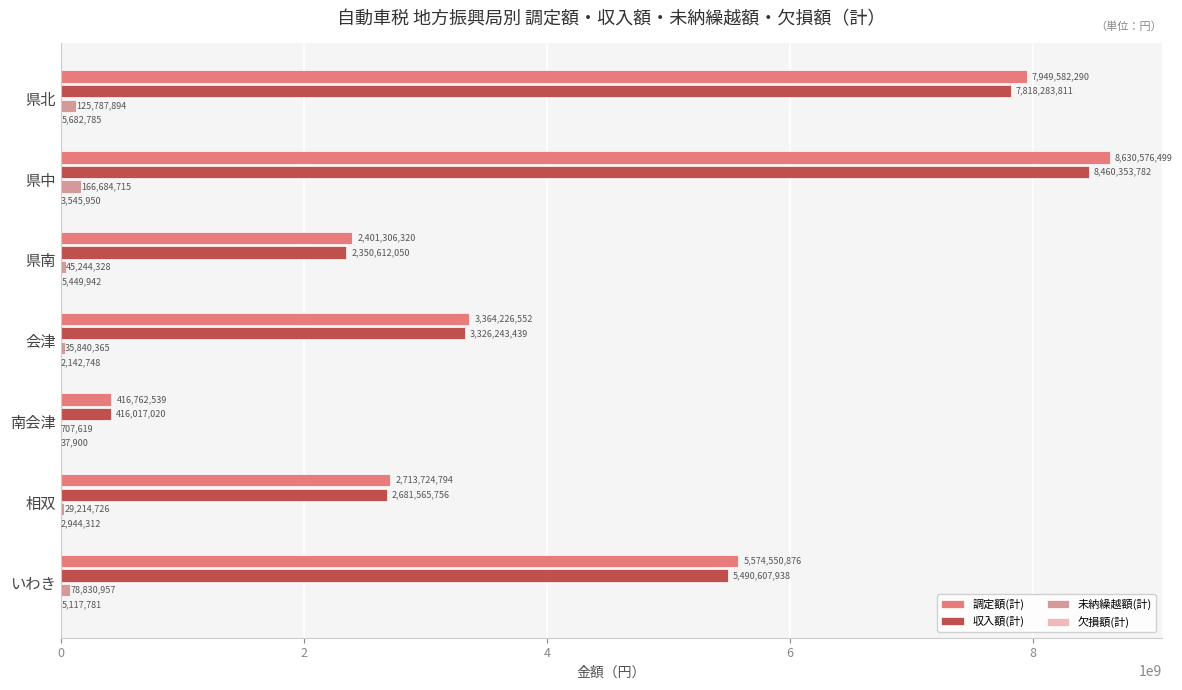

What is the maximum value for 未納繰越額(計)?

166684715